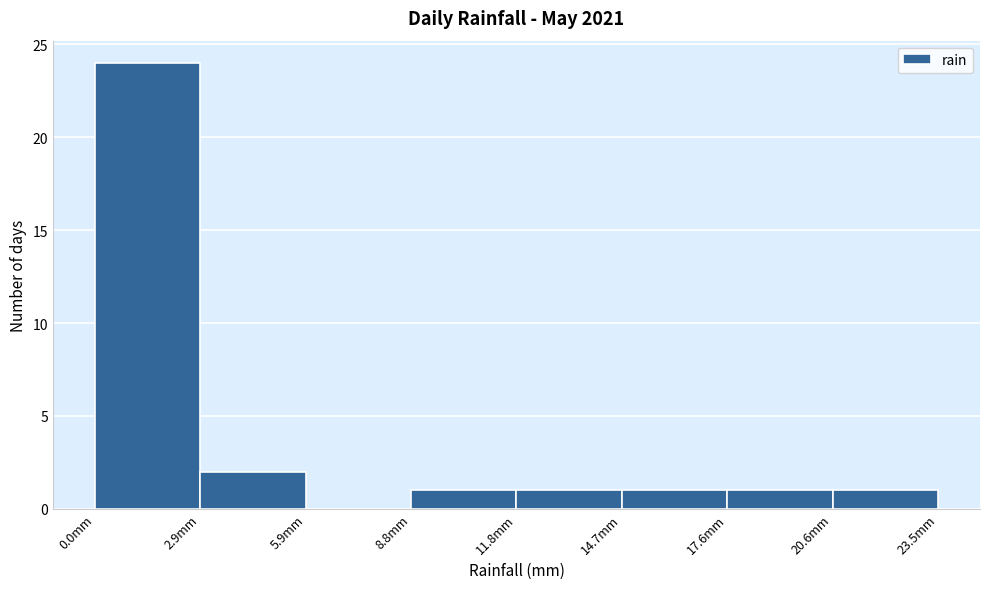

How tall is the bar that spans 12.0 to 14.5 on the x-axis? Neither the bar edges nor the heights are printed on the chart, so give them approximately, as read against the axes.

1